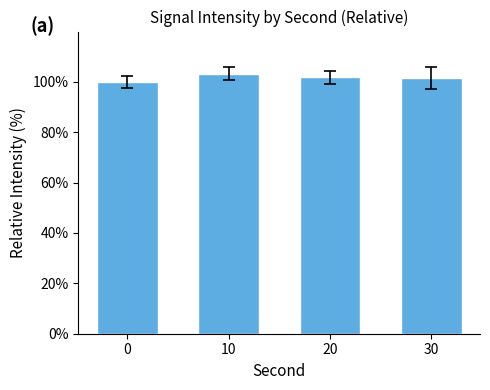

What is the value of the 4th bar from the left?

101.7